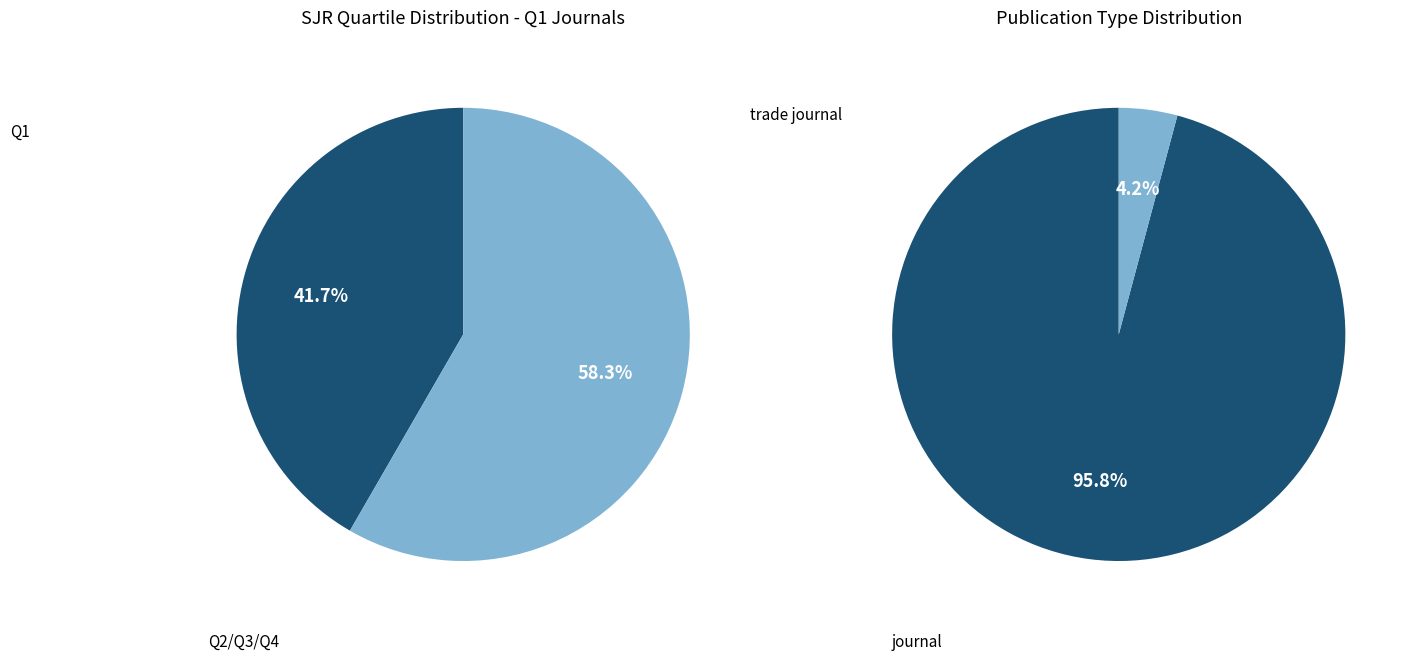

What is the change in value from journal to trade journal?

-22